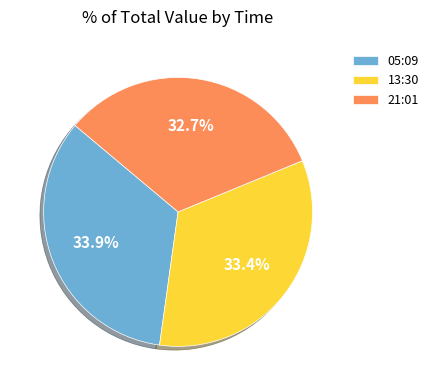

What is the smallest slice in the pie chart?

21:01